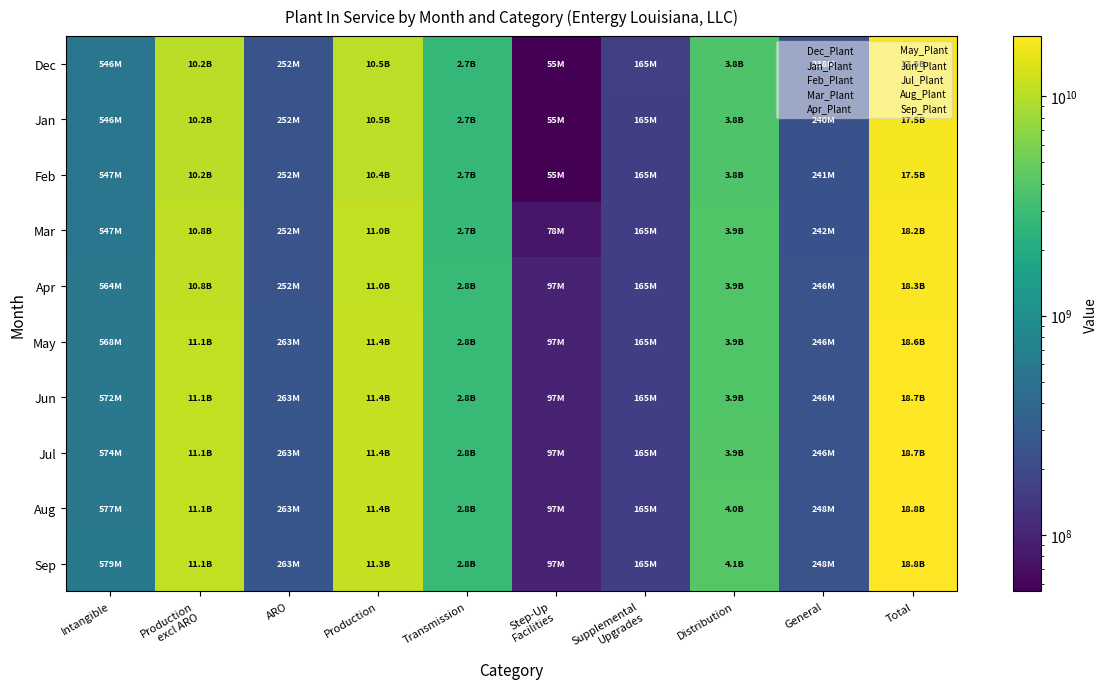

At which category is the sum across all series the highest?

Total